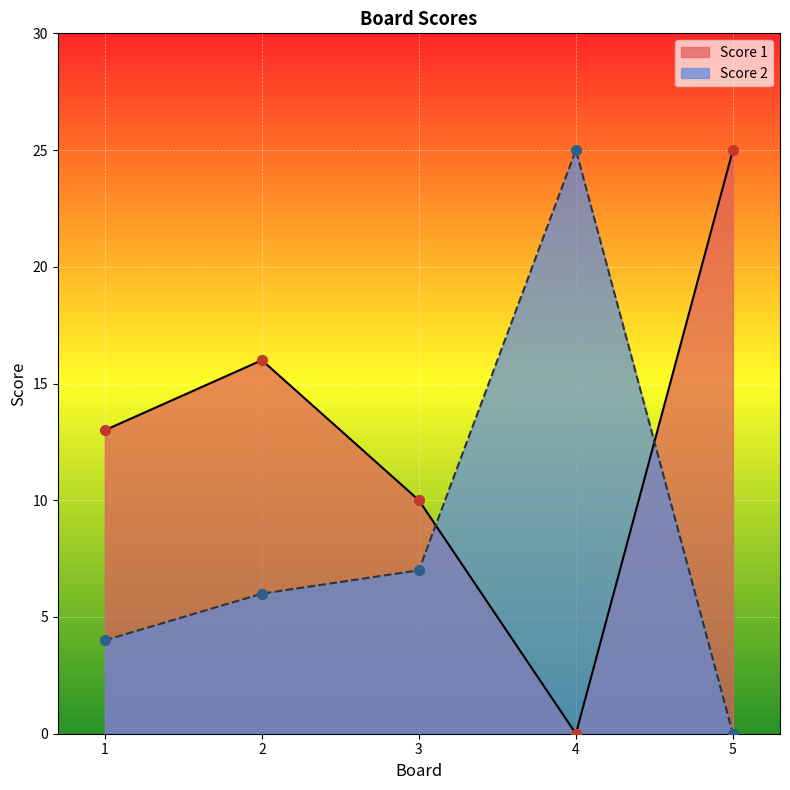

Is the value of Score 1 at 3 greater than the value of Score 2 at 1?

Yes